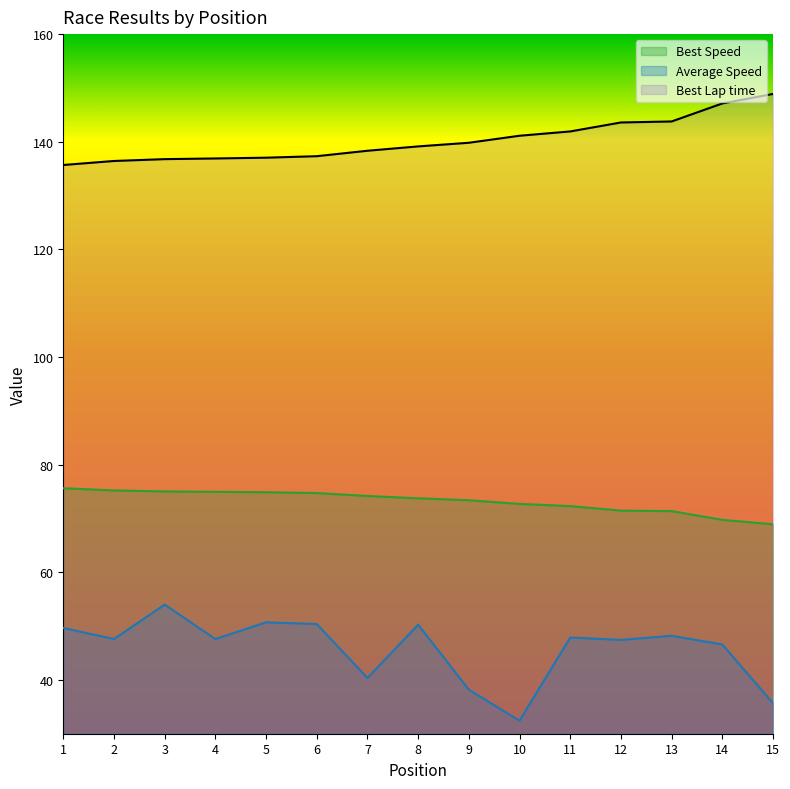

At which category does the chart reach its peak across all series?

15